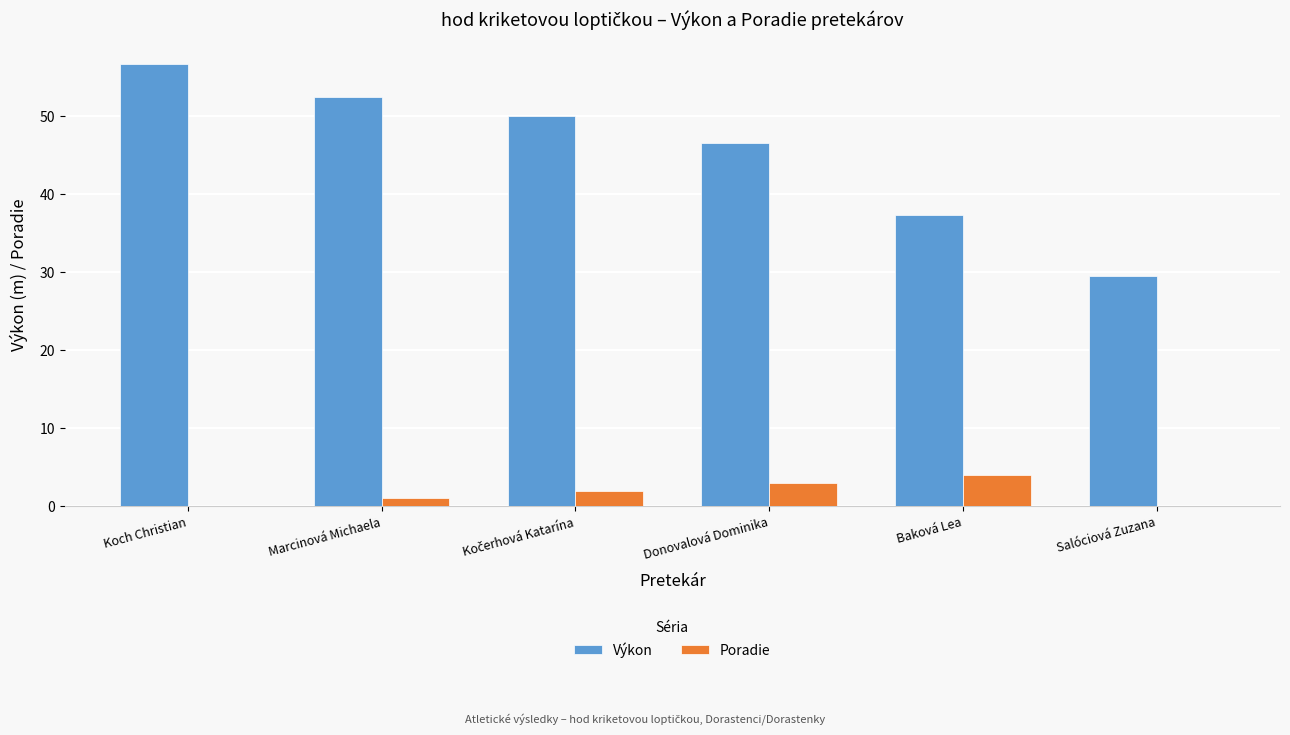

What is the sum of all Poradie values?

10.0